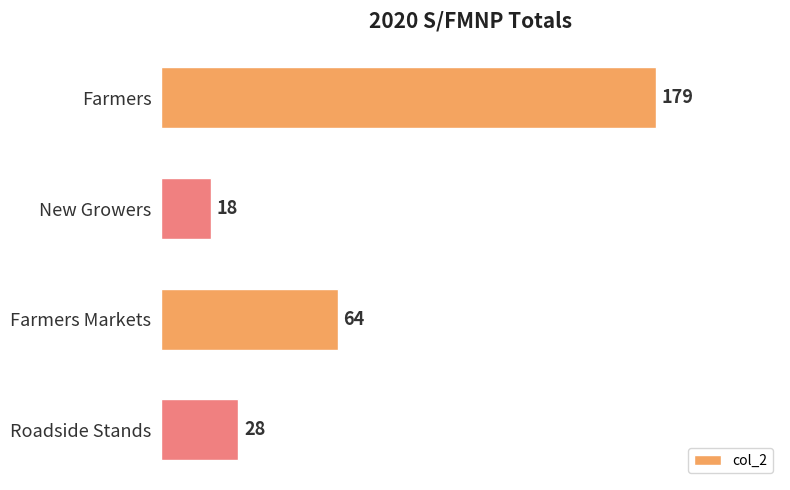

Does the chart contain any negative values?

No